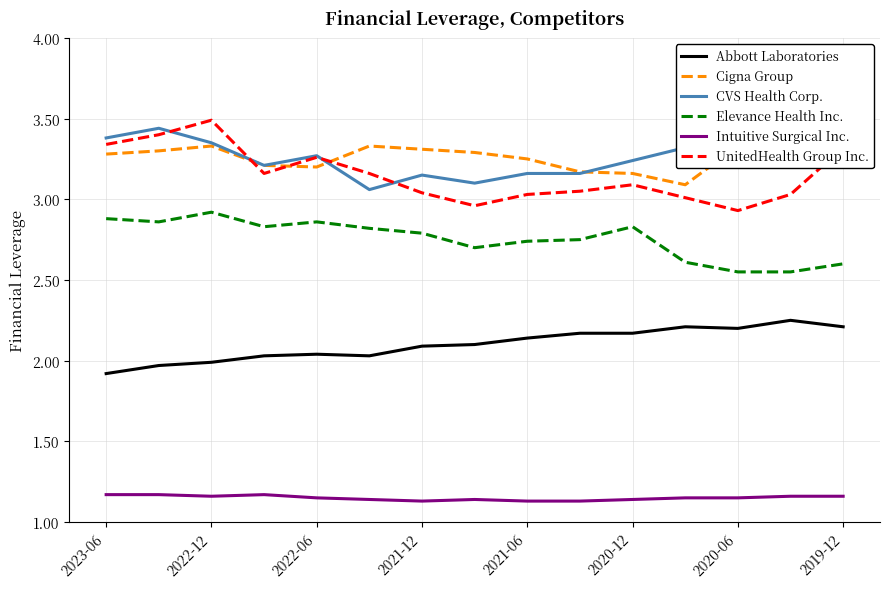

The value of Abbott Laboratories at 2019-12 is 3.4. True or false?

False